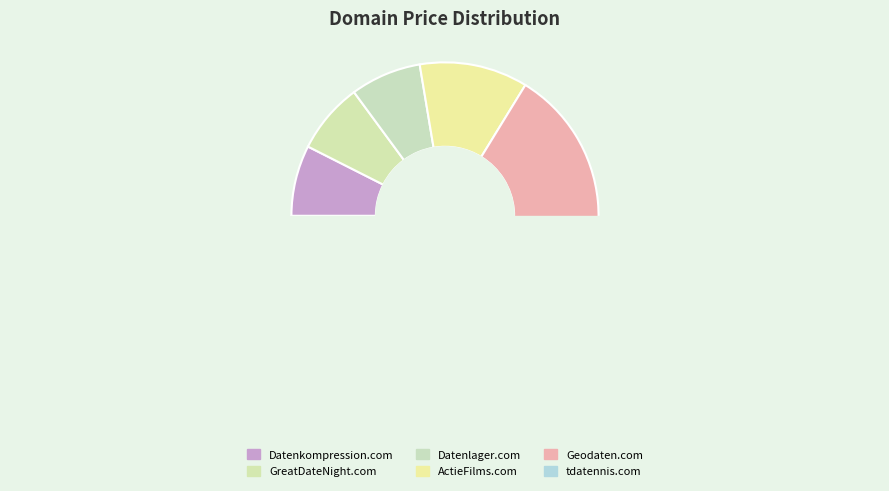

Between Datenkompression.com and ActieFilms.com, which is larger?

ActieFilms.com